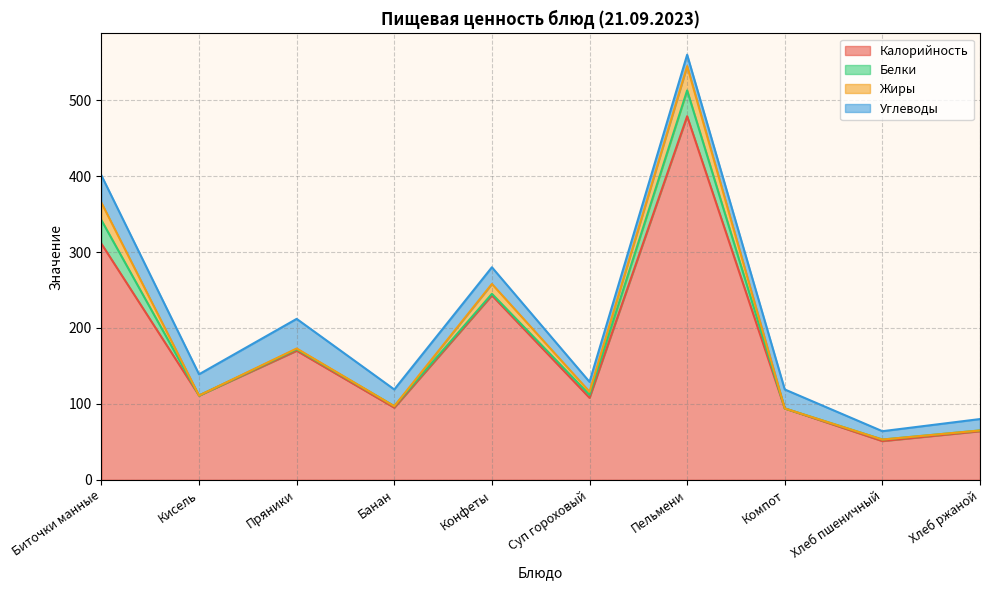

Reading left to right, list all the values displayed in this chart.

Калорийность: 311	111	170	95	243	108	479	94	51	64
Белки: 31	0	2	2	2	4	34	0	2	1
Жиры: 23	0	1	0	13	4	32	0	0	0
Углеводы: 36	28	39	22	22	13	15	25	11	15